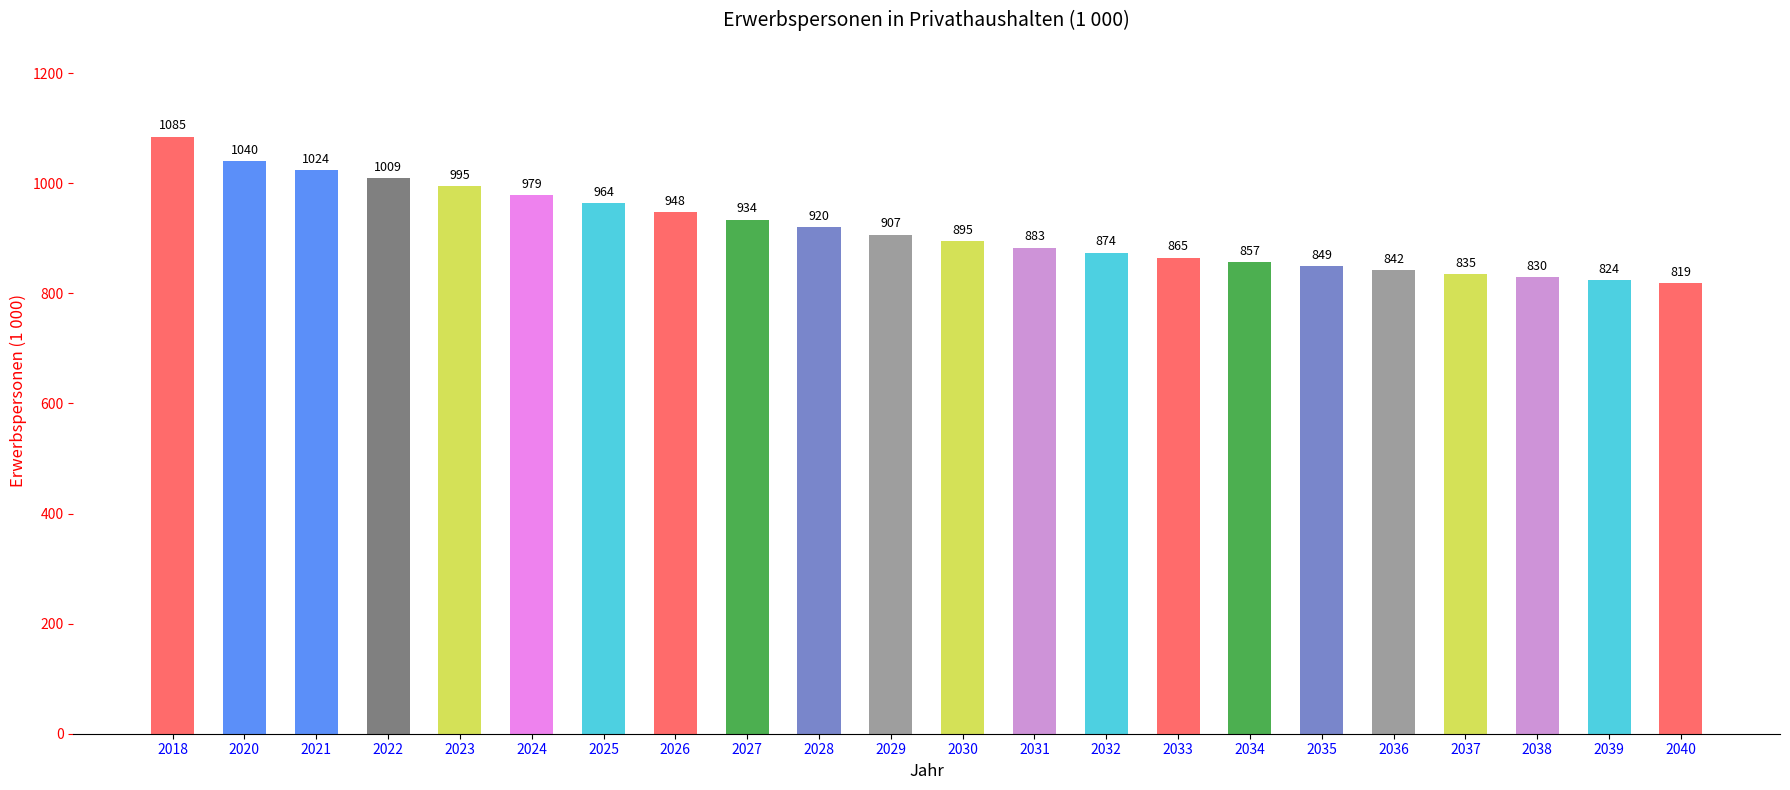

What is the difference between the maximum and minimum values?

266